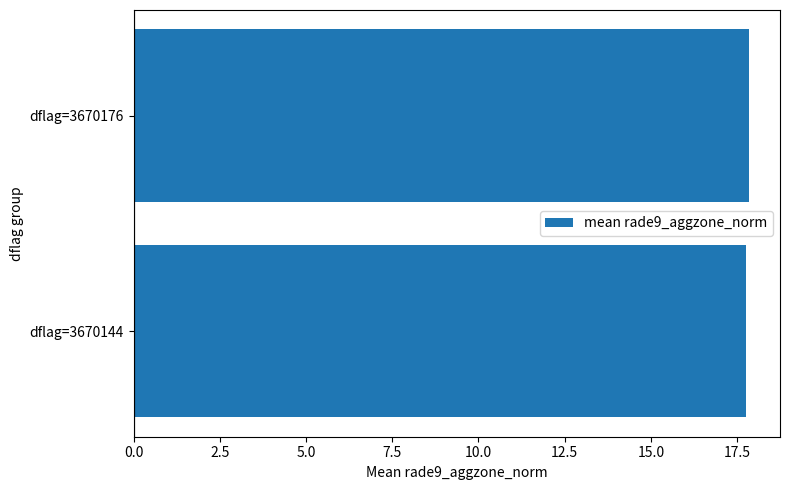

What is the greatest value displayed?

17.9